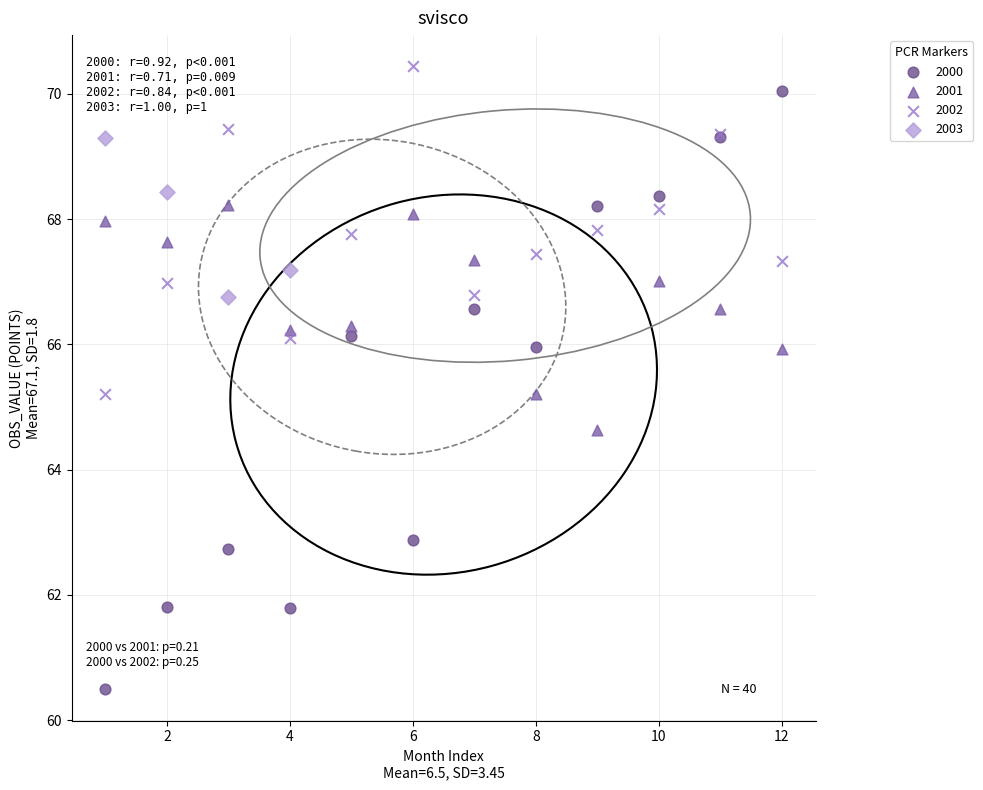

Which series has the largest Y range (max minus min)?

2000